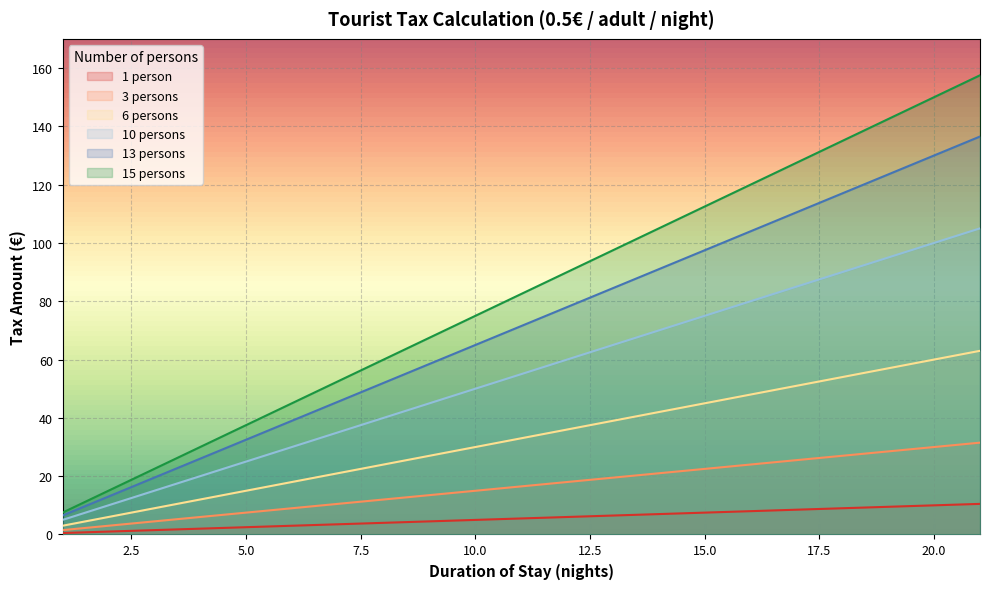

At which category does the chart reach its minimum across all series?

1